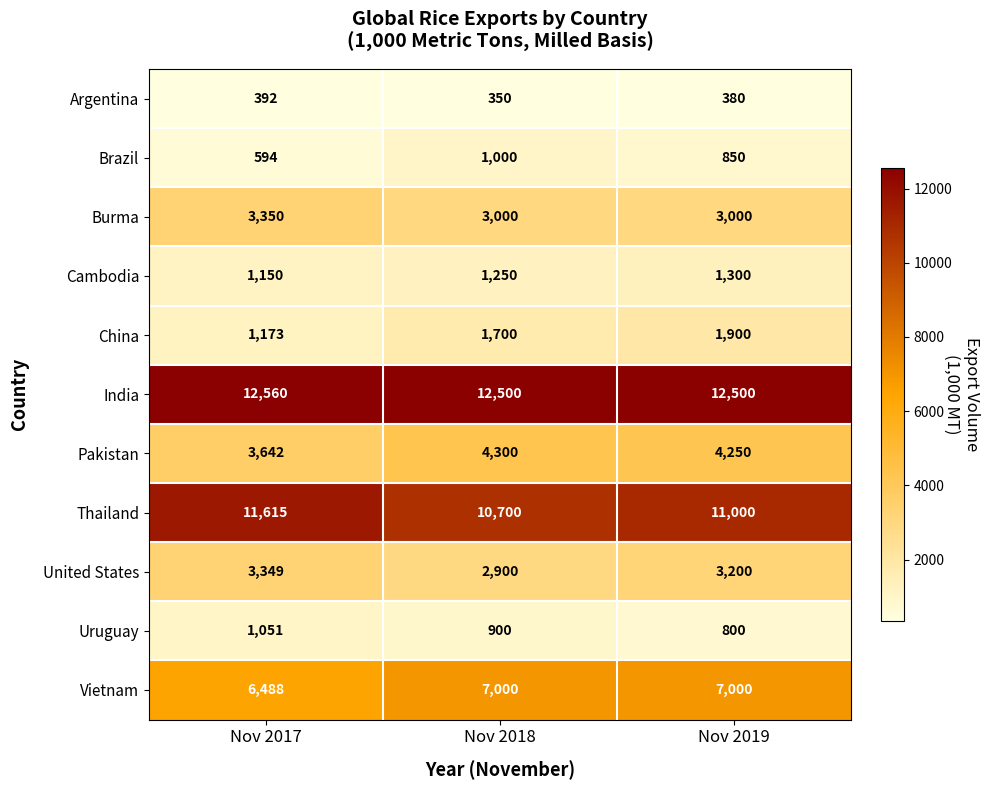

Is it true that India equals 6287 at Nov 2019?

False